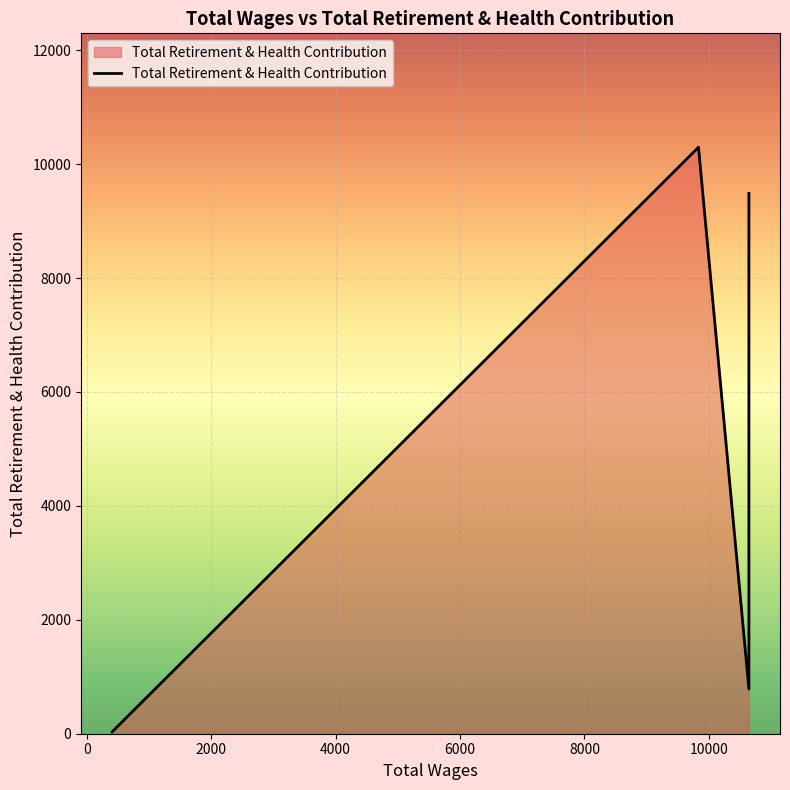

Which label corresponds to the smallest value in the chart?

409.0